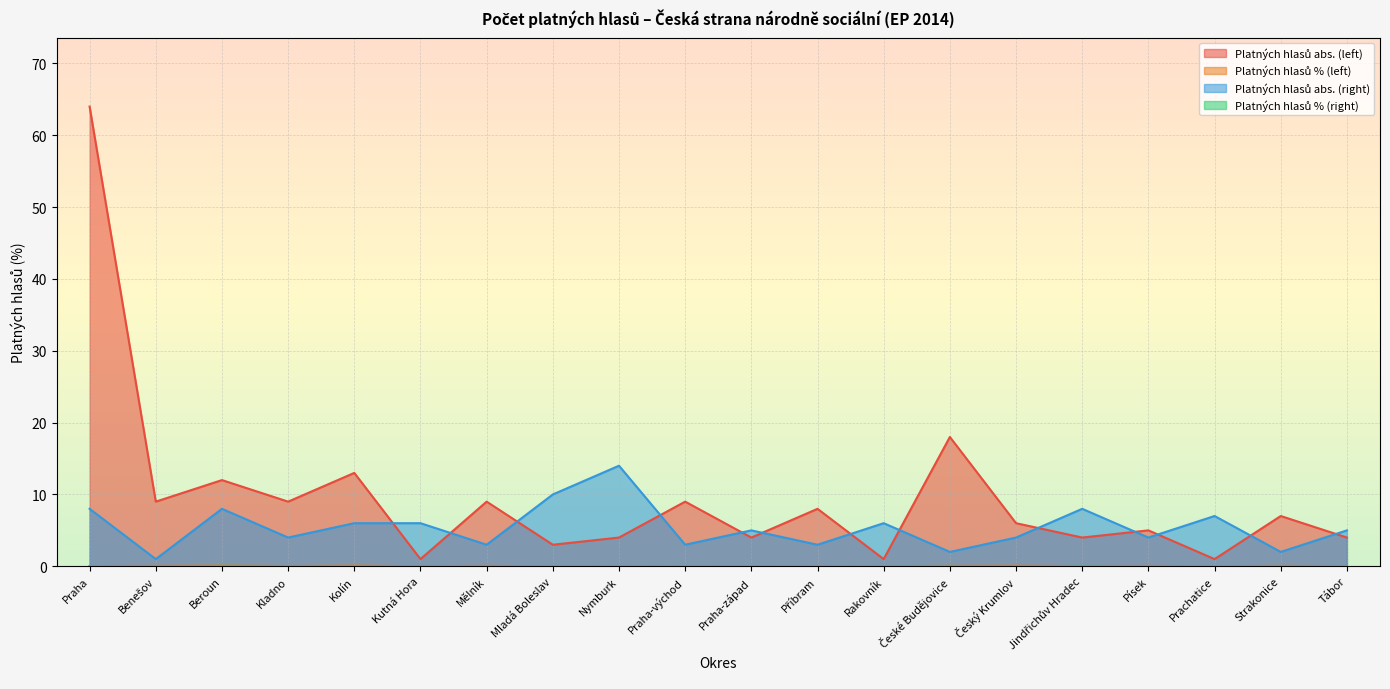

True or false: Platných hlasů abs. (left) has a value of 1.6 at Kutná Hora.

False